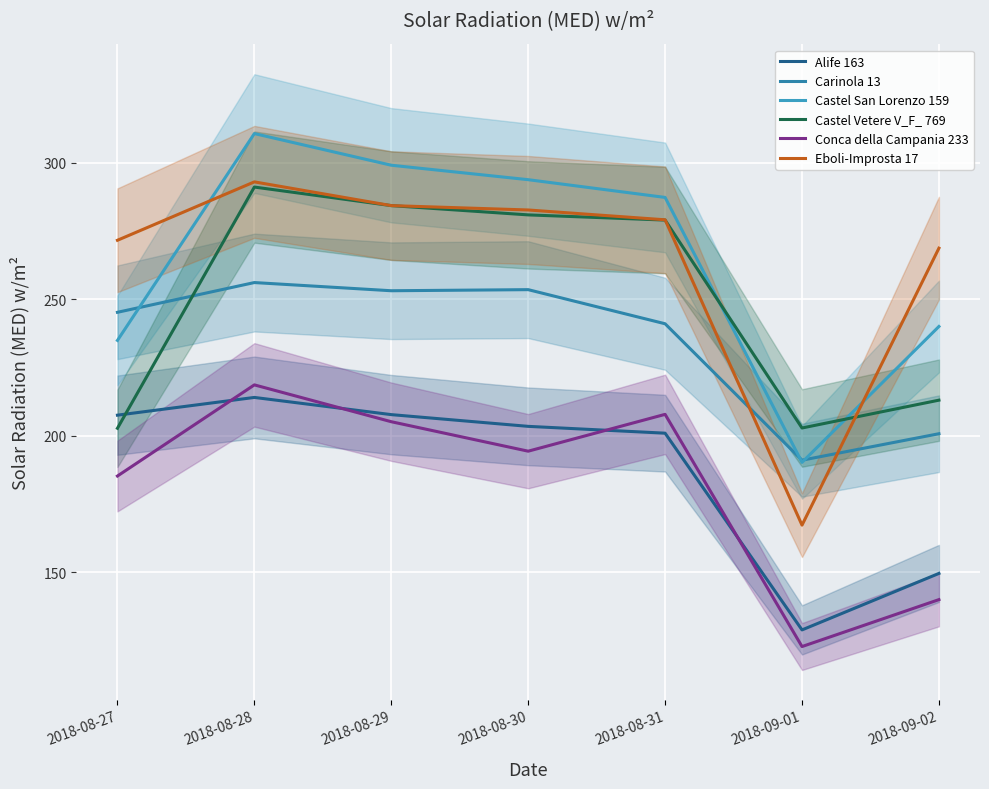

Which series has the widest spread of values?

Eboli-Improsta 17